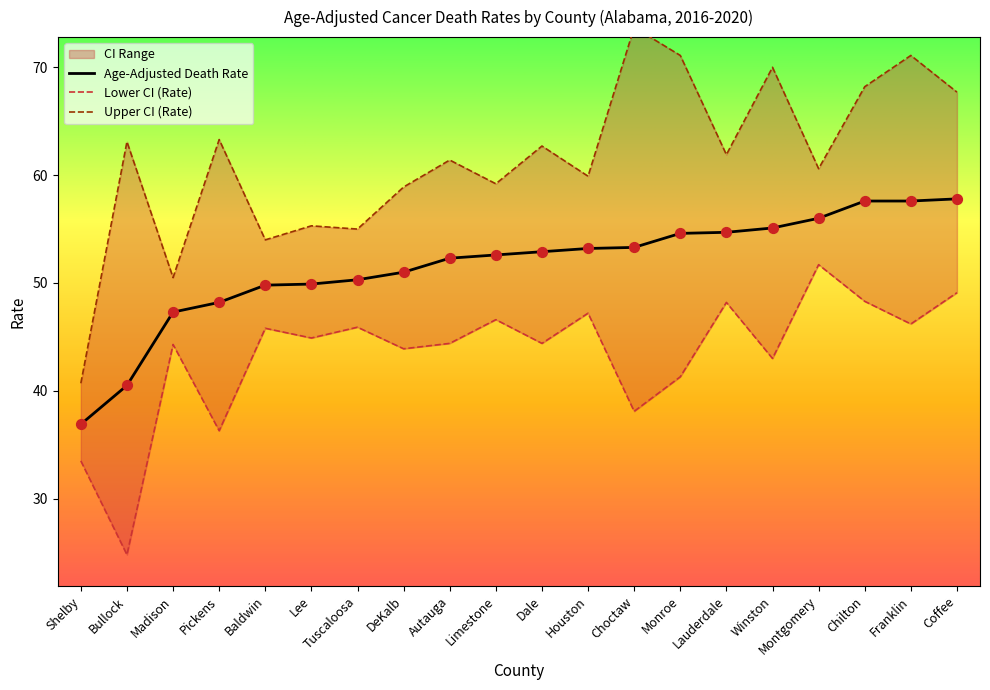

Which series contains the lowest Y value?

Lower CI (Rate)